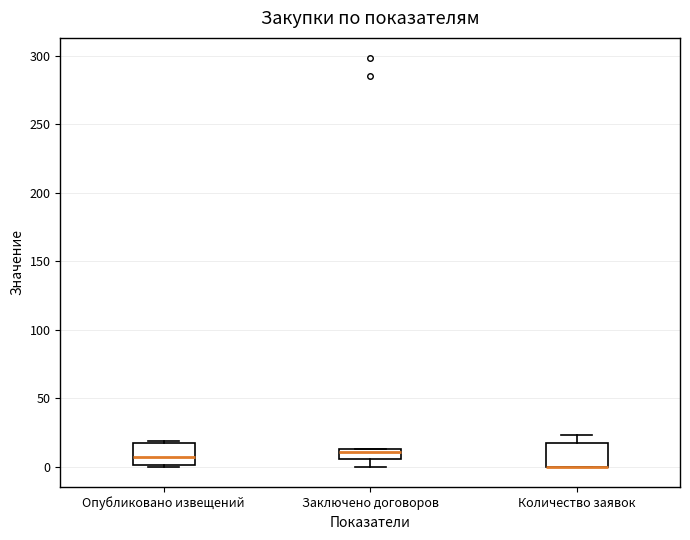

Where is the upper edge of the box for Заключено договоров on the y-axis? The values are not printed on the chart, so give them approximately, as read against the axis.

15